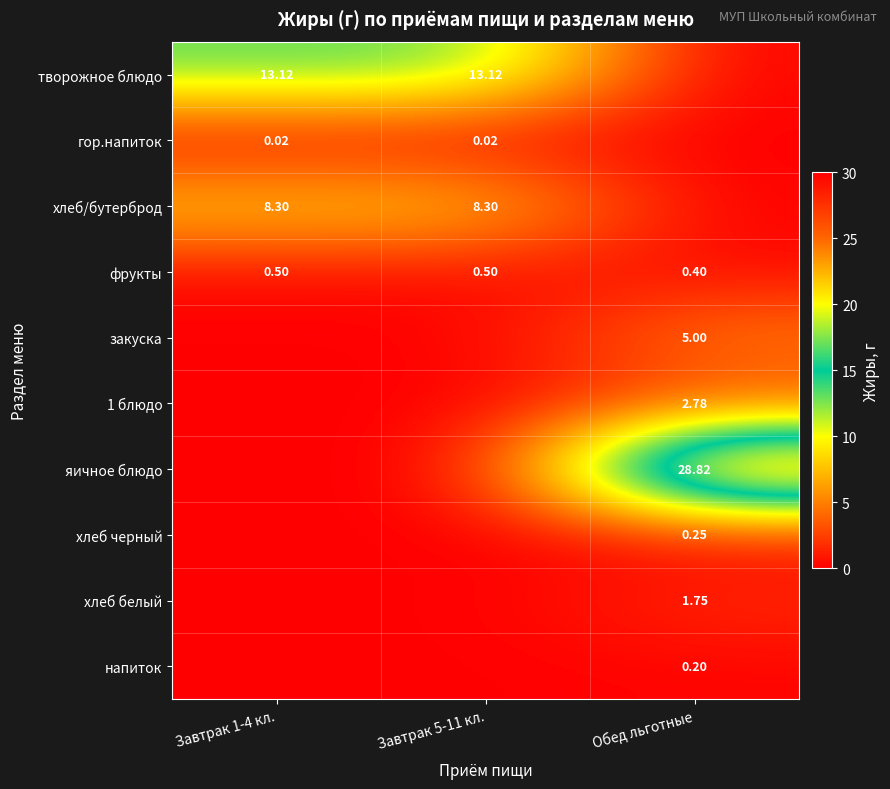

What is the total value across all series at Завтрак 5-11 кл.?

21.9